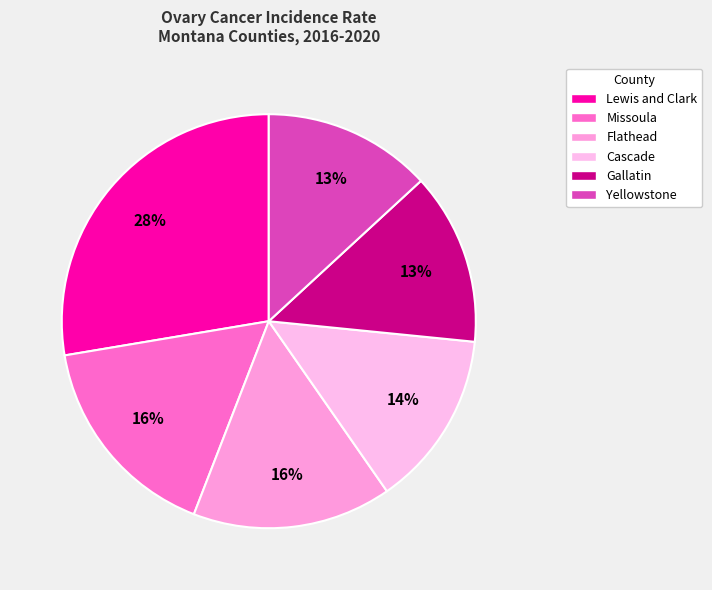

Is there any slice that represents more than half of the pie?

No